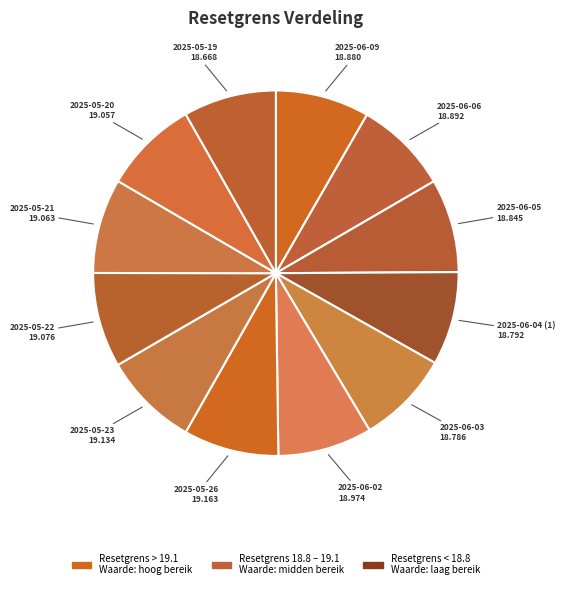

Is it true that 2025-06-04 (1) is 1% of the pie?

False